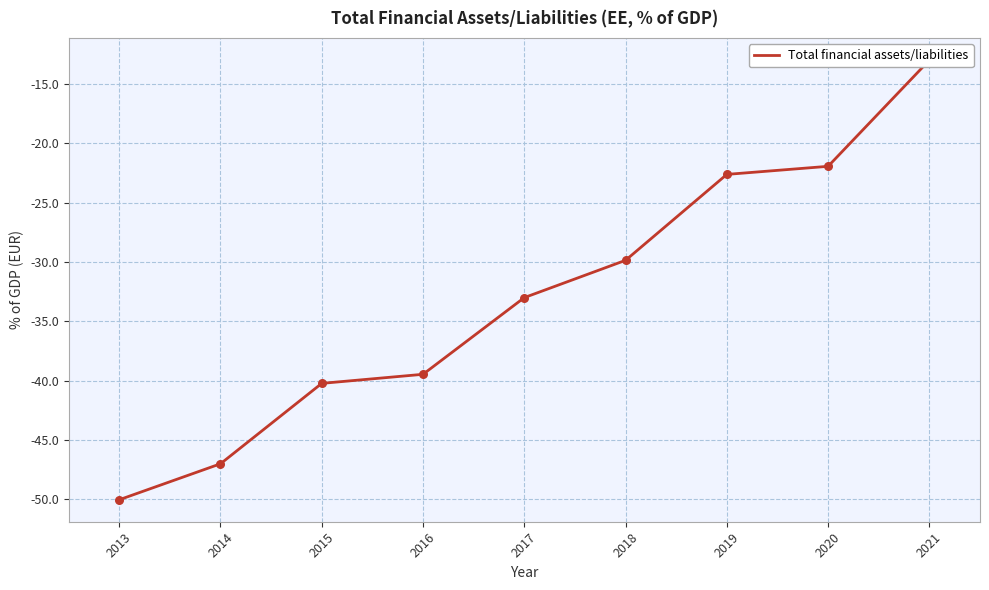

What is the change in value from 2013 to 2021?

+37.1